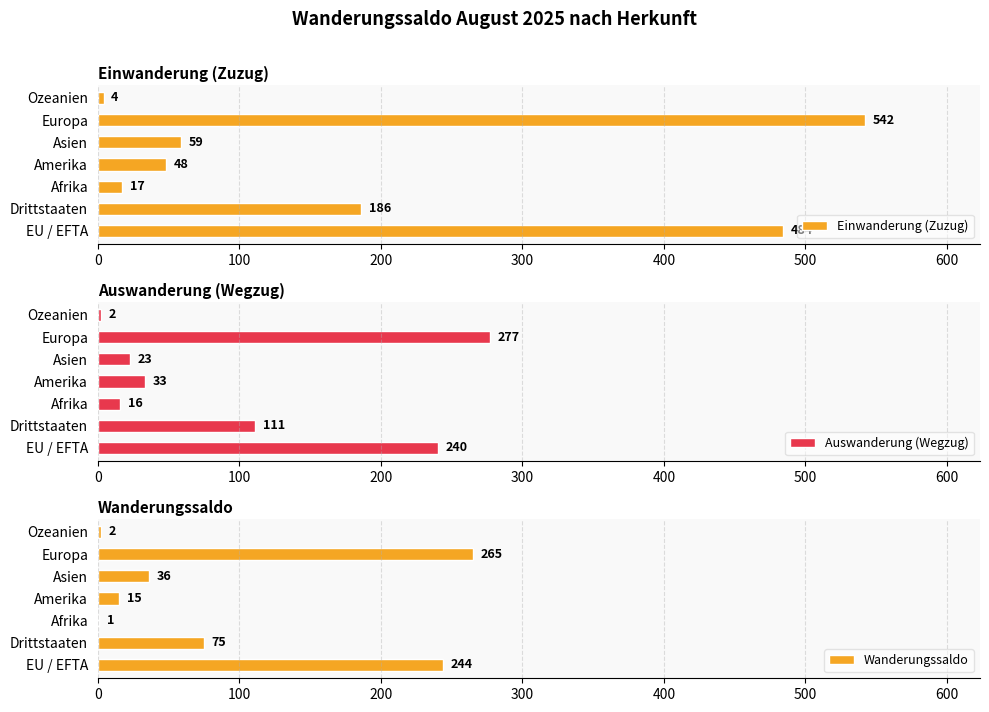

What is the difference between the Einwanderung (Zuzug) values at EU / EFTA and Europa?

58